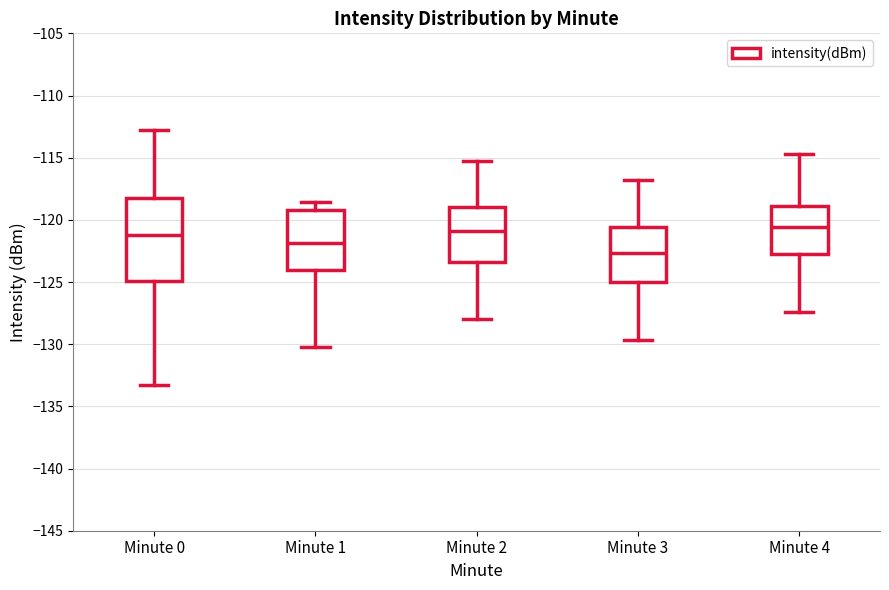

Reading left to right, transcribe this box plot: for each box, give where its median line is, the range the box spans, and where its two whiskers end, as read against the y-axis. The values are not printed on the chart, so give them approximately, as read against the axis.

Minute 0: median -121.0, box -125.0 to -118.0, whiskers -133.0 to -112.5
Minute 1: median -122.0, box -124.0 to -119.0, whiskers -130.0 to -118.5
Minute 2: median -121.0, box -123.5 to -119.0, whiskers -128.0 to -115.5
Minute 3: median -122.5, box -125.0 to -120.5, whiskers -129.5 to -117.0
Minute 4: median -120.5, box -122.5 to -119.0, whiskers -127.5 to -114.5